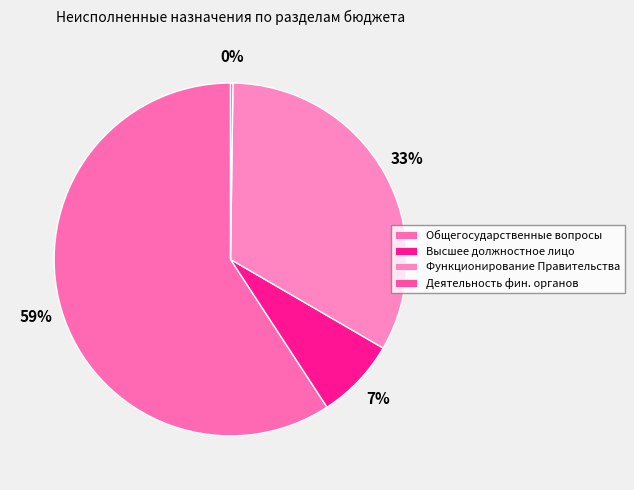

How many slices are in this pie chart?

4